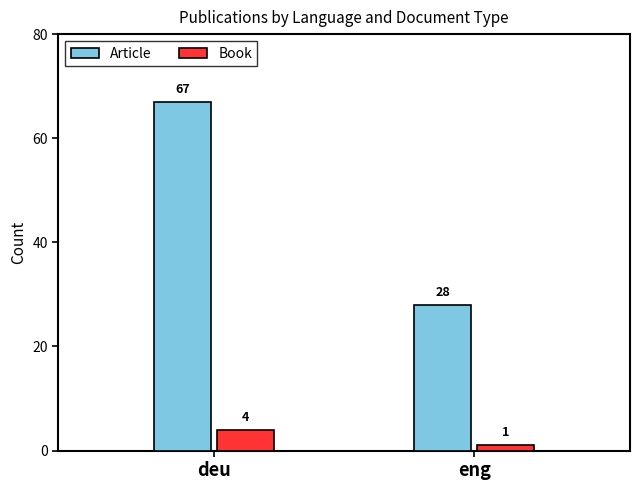

At deu, list the series in order from largest to smallest.

Article, Book